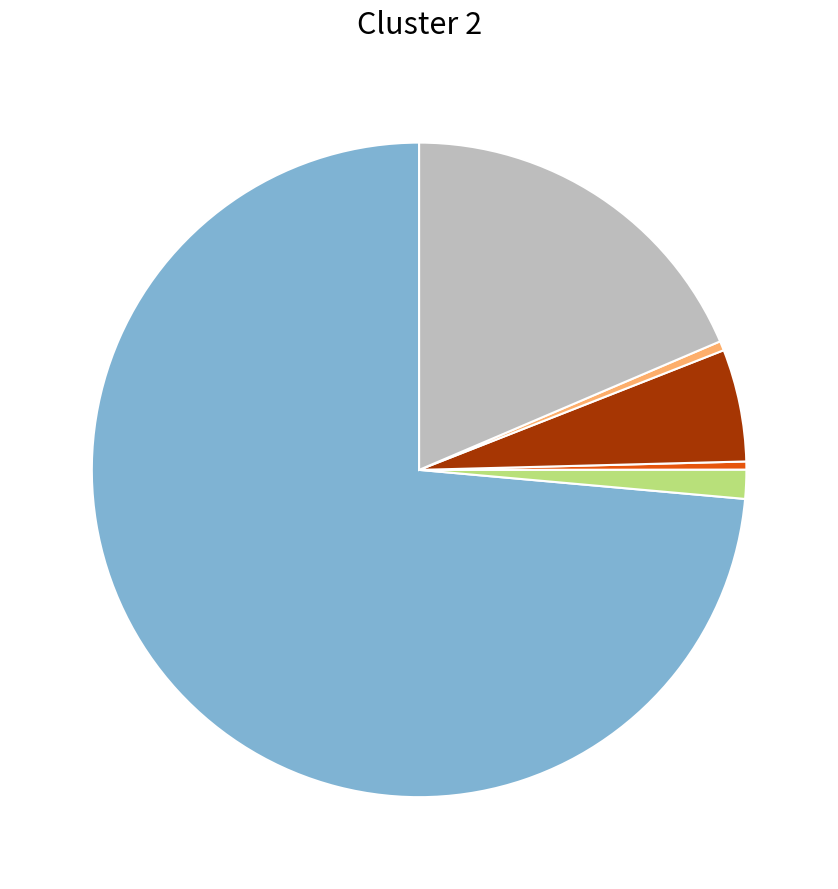

Count the number of slices in the pie.

6